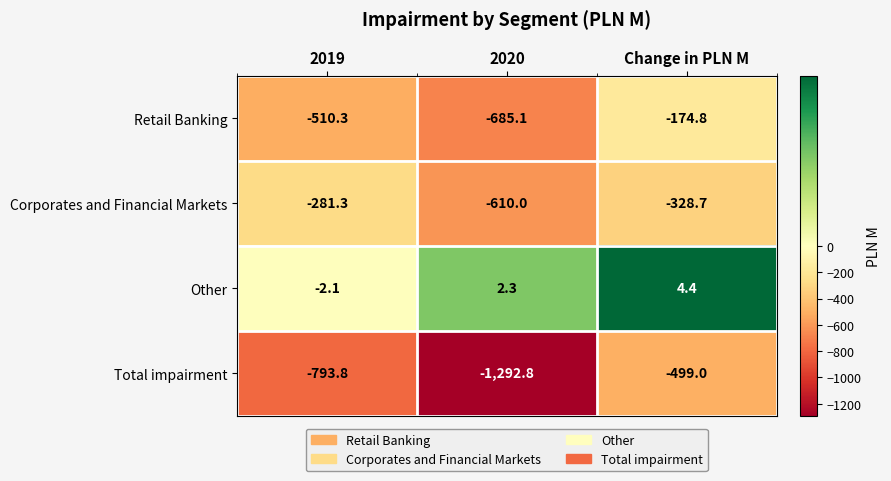

What is the difference between the Retail Banking values at Change in PLN M and 2020?

510.3